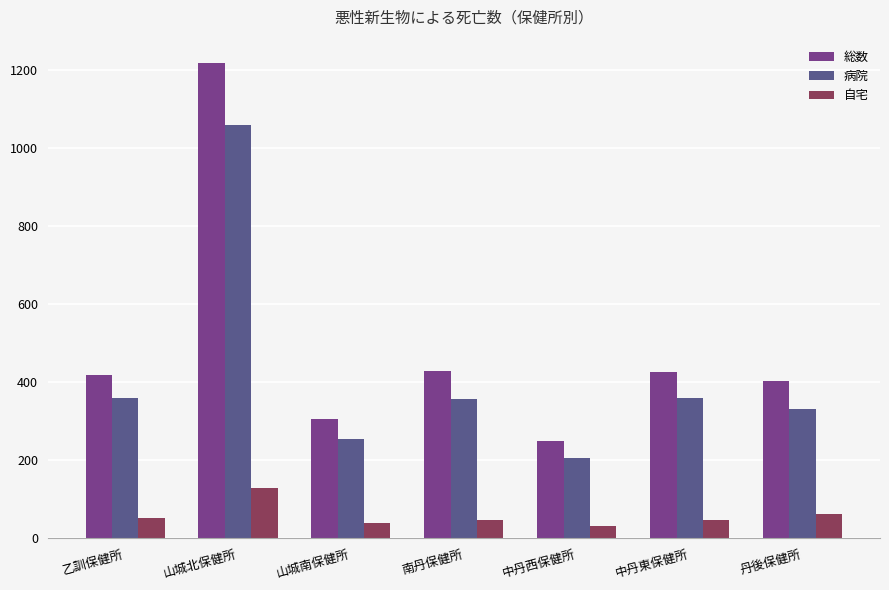

Which series changed the most between 中丹西保健所 and 丹後保健所?

総数